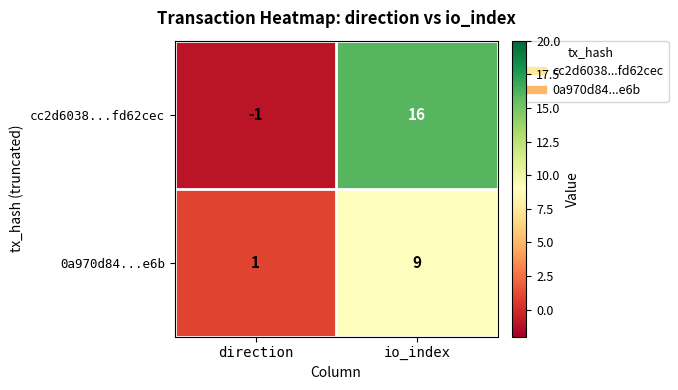

Which series has the widest spread of values?

cc2d6038...fd62cec